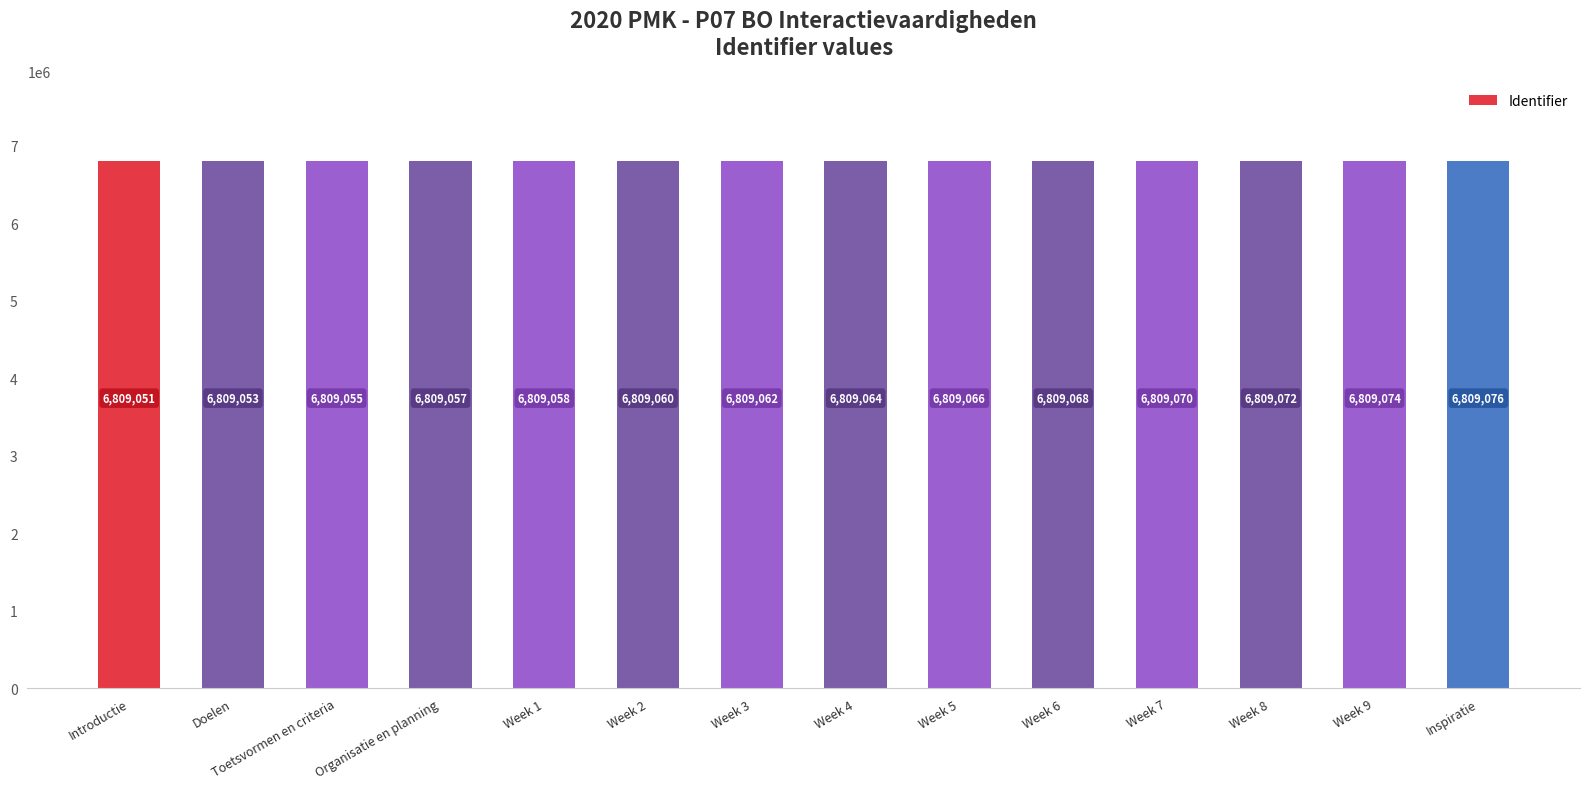

List the labels in order of value, smallest first.

Introductie, Doelen, Toetsvormen en criteria, Organisatie en planning, Week 1, Week 2, Week 3, Week 4, Week 5, Week 6, Week 7, Week 8, Week 9, Inspiratie